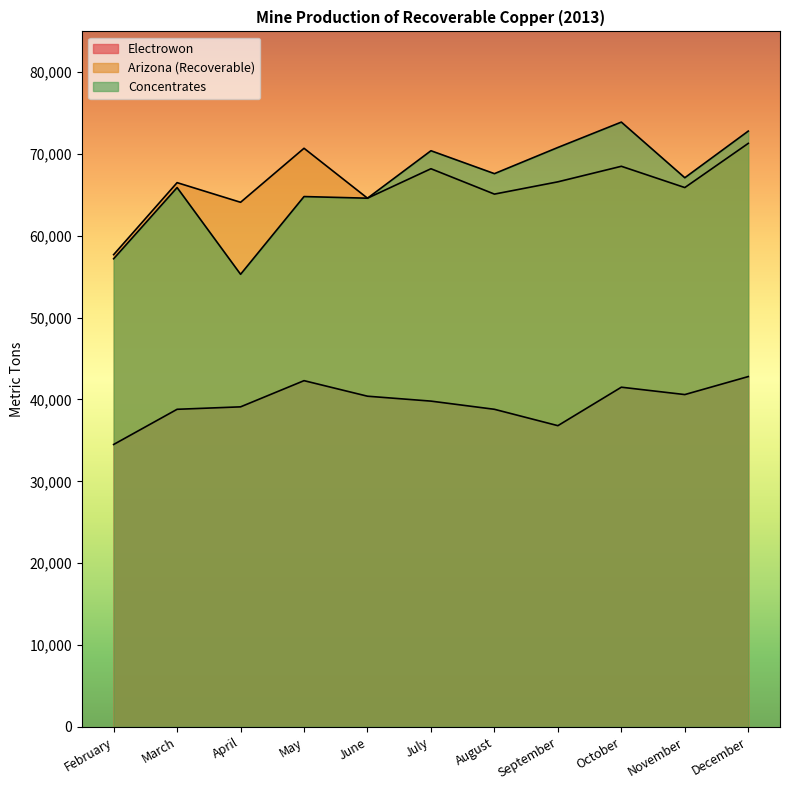

List the labels in order of Arizona value, largest first.

December, May, October, July, September, March, November, August, June, April, February